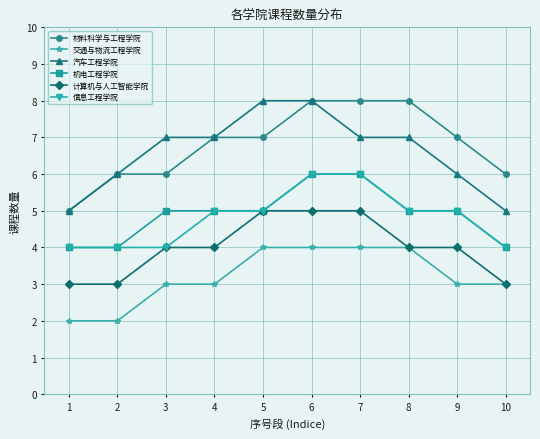

Does the chart have visible grid lines?

Yes